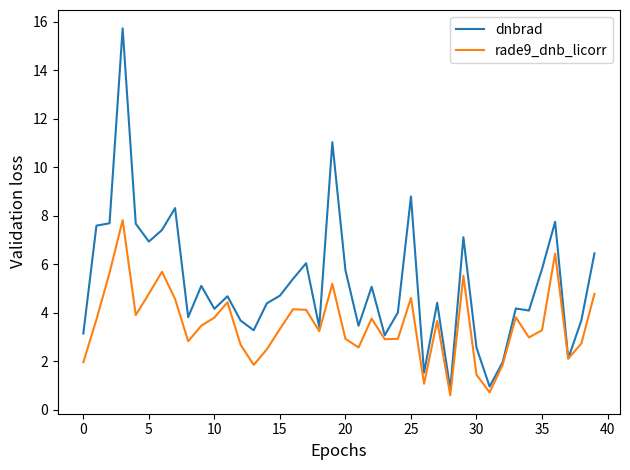

What are all the series names shown in the legend?

dnbrad, rade9_dnb_licorr